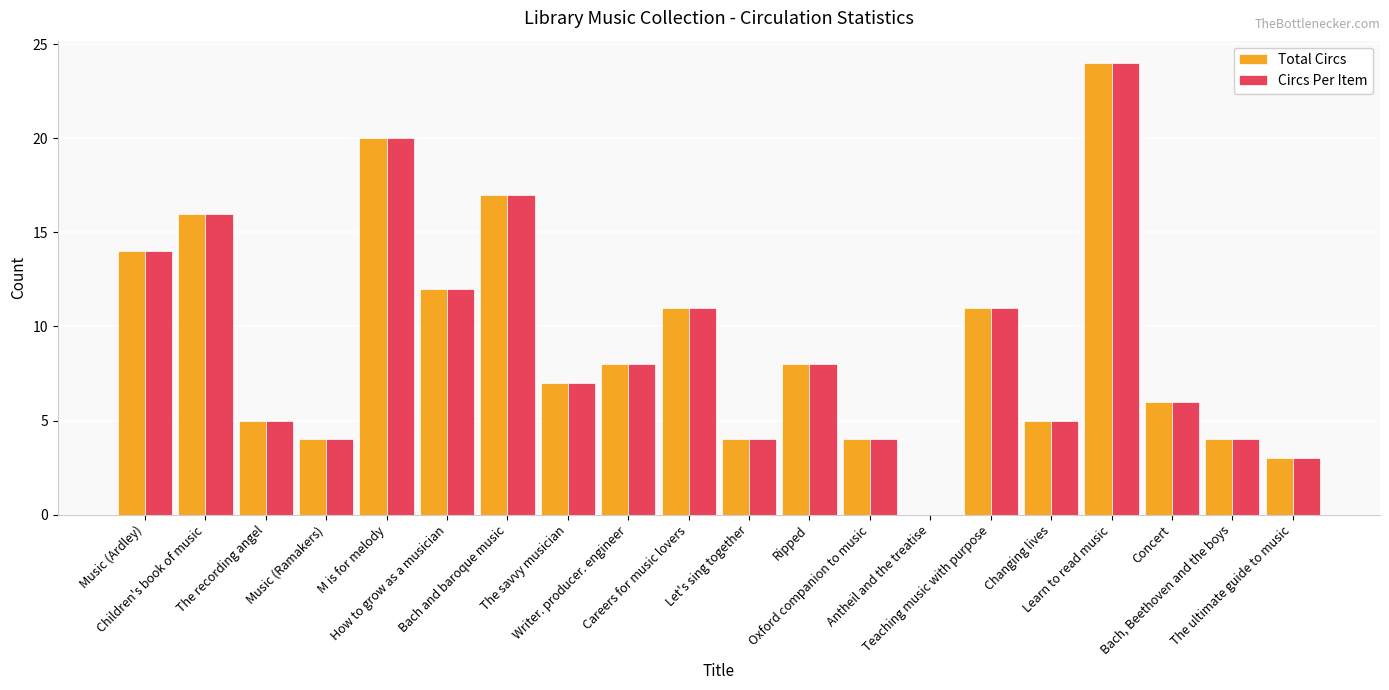

What is the sum of the Circs Per Item values at Ripped and Careers for music lovers?

19